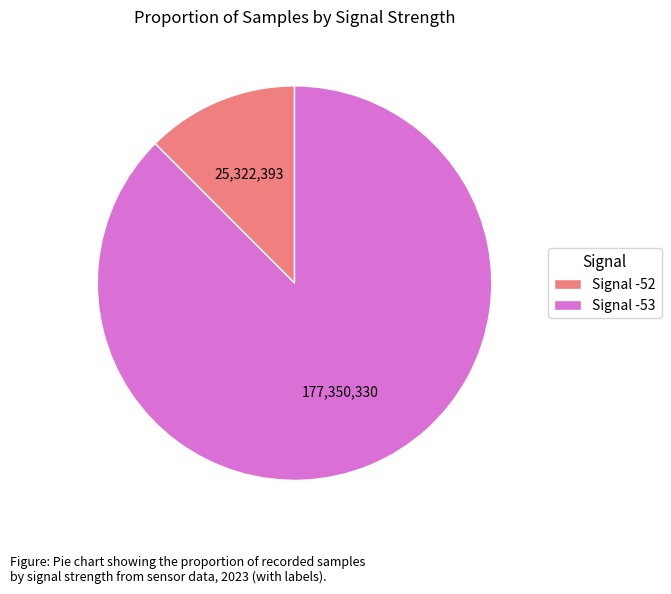

Combined, do Signal -53 and Signal -52 account for over 50%?

Yes